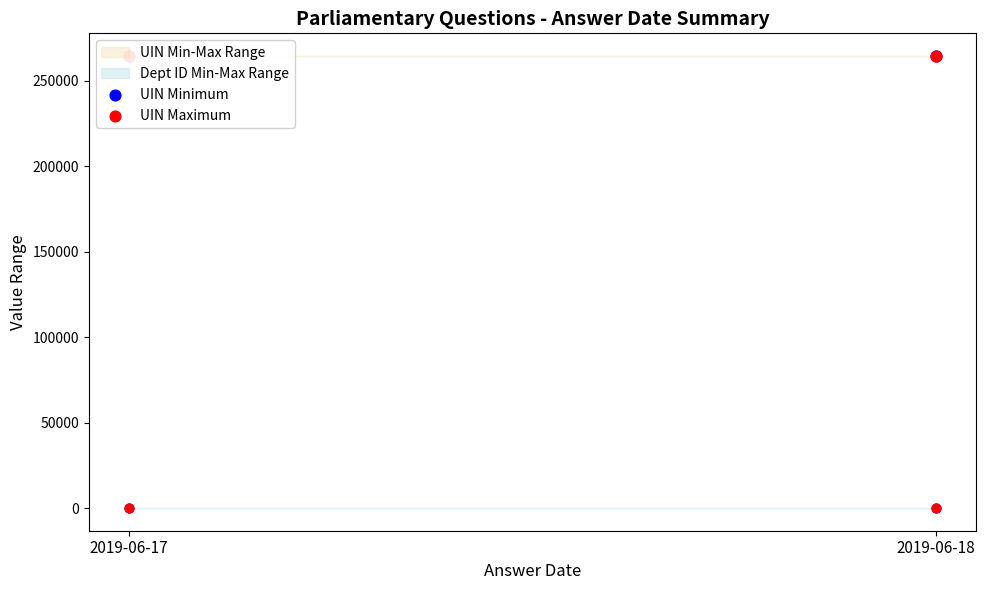

Which series has the widest spread of Y values?

UIN Maximum